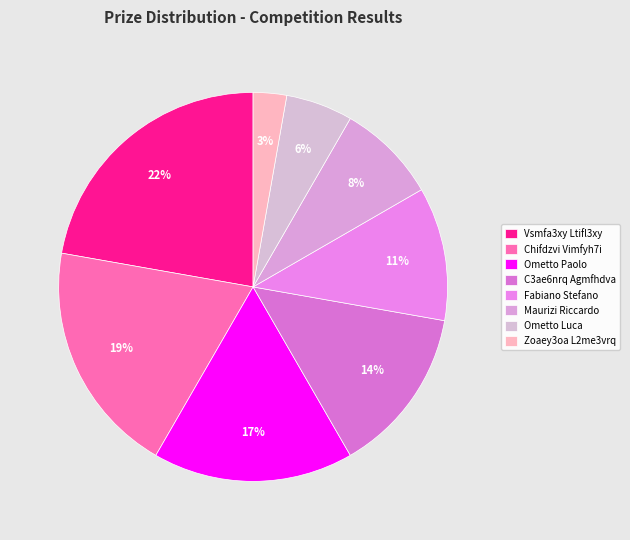

Which has a higher value, Fabiano Stefano or Zoaey3oa L2me3vrq?

Fabiano Stefano